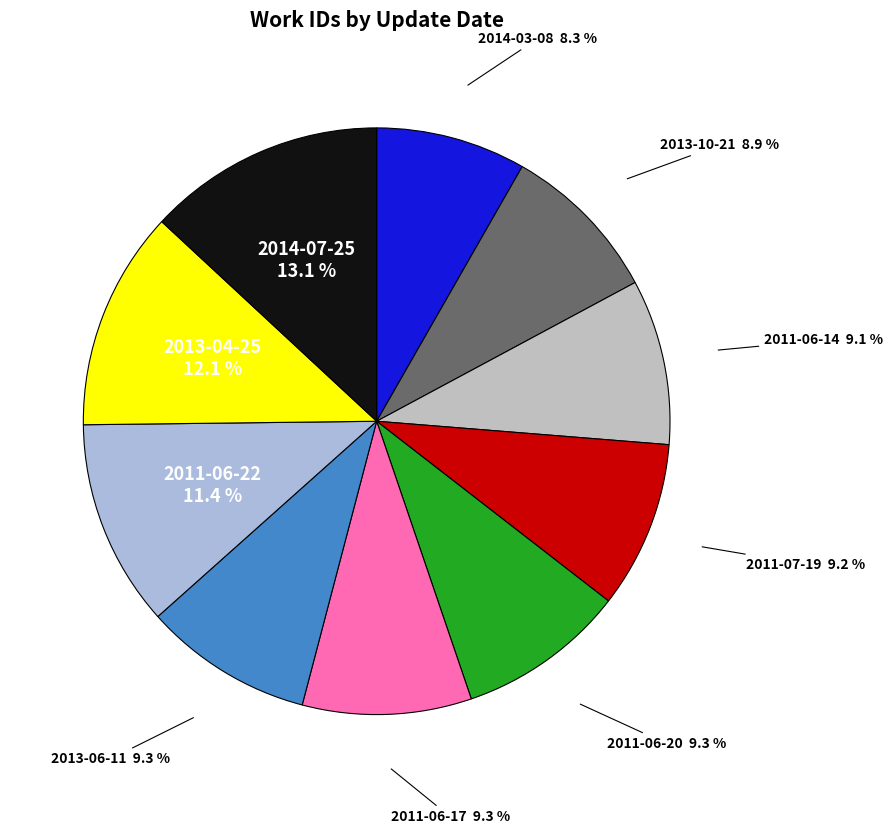

Combined, do 2013-06-11 and 2013-04-25 account for over 50%?

No